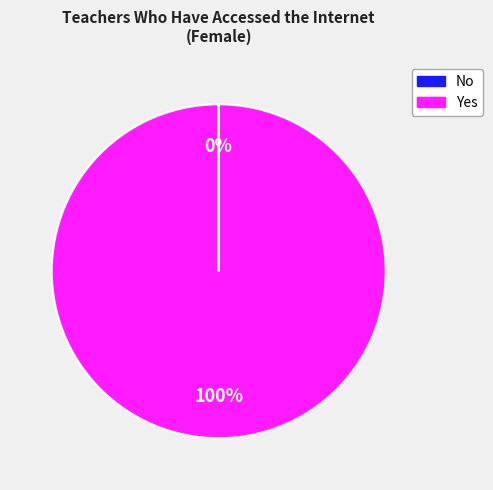

Does any single category account for the majority?

Yes